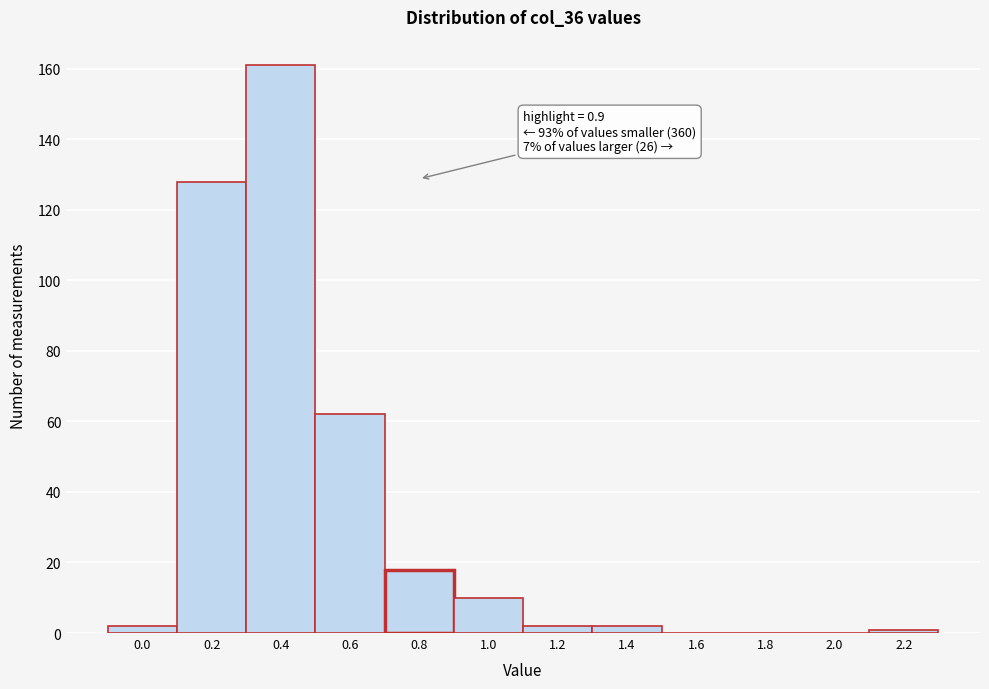

Reading left to right, extract all data points from this chart.

0.0=2	0.2=128	0.4=161	0.6=62	0.8=18	1.0=10	1.2=2	1.4=2	1.6=0	1.8=0	2.0=0	2.2=1